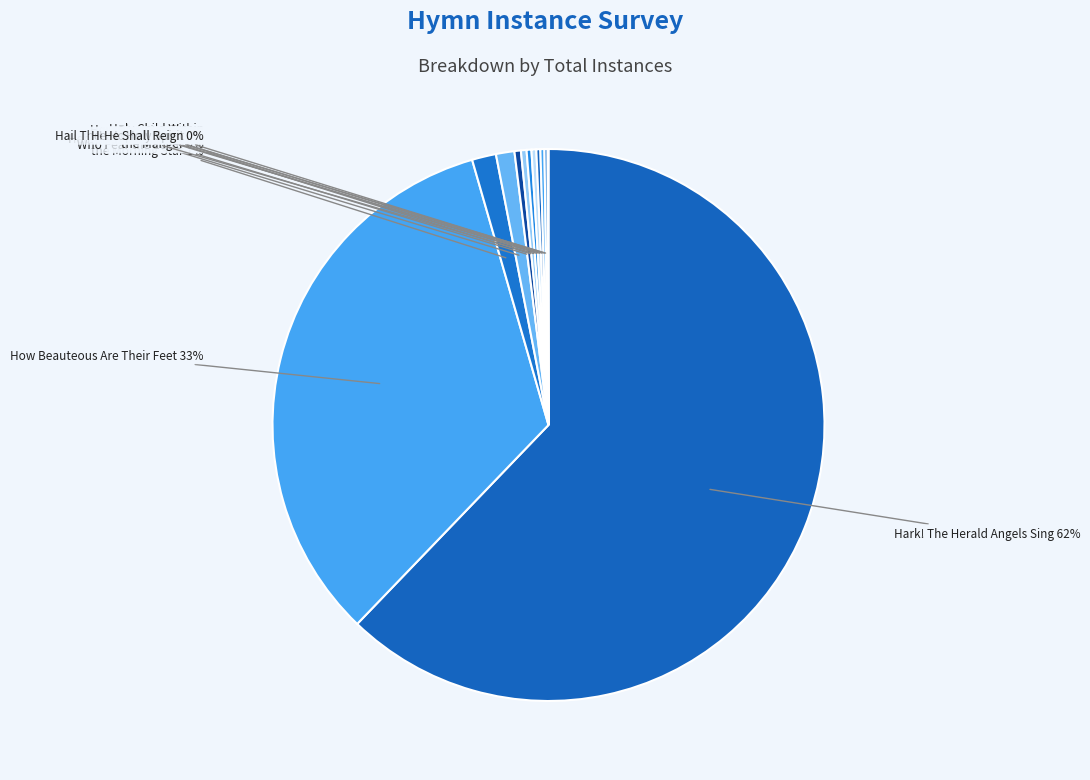

Which category has the biggest portion of the pie?

Hark! The Herald Angels Sing